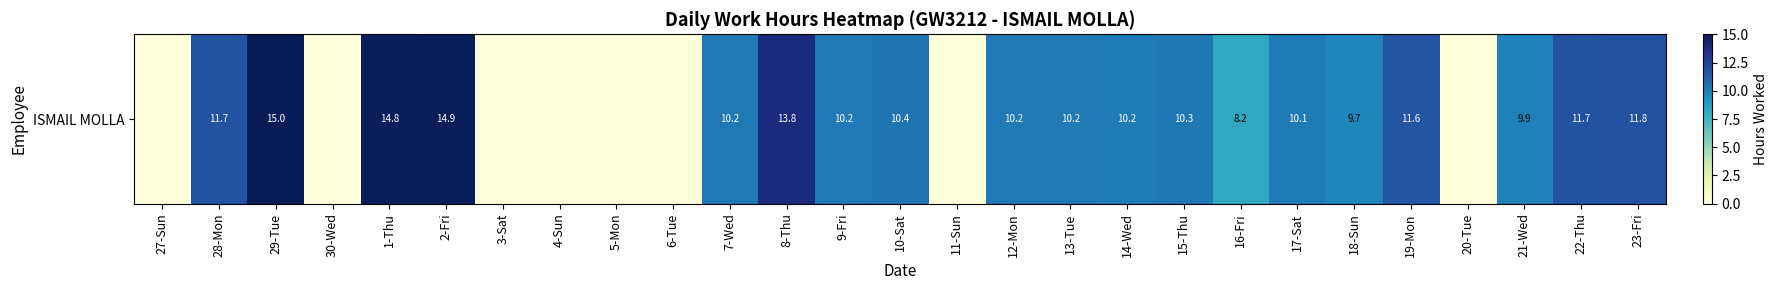

Which category has the lowest value across all series?

27-Sun